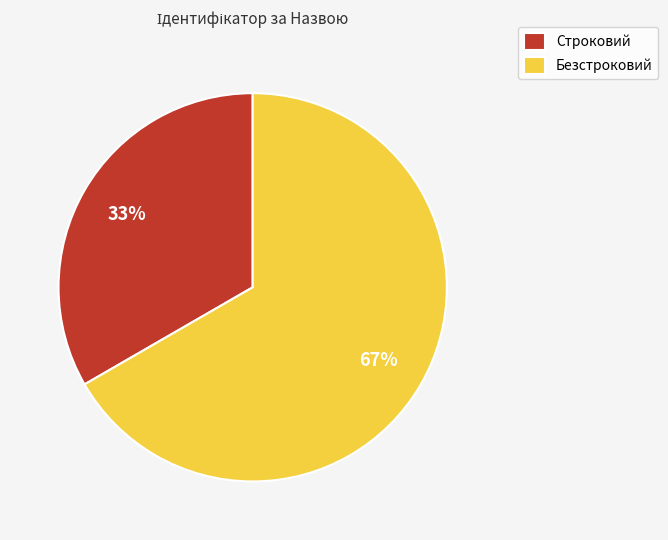

To the nearest percent, what percentage of the pie is Строковий?

33%